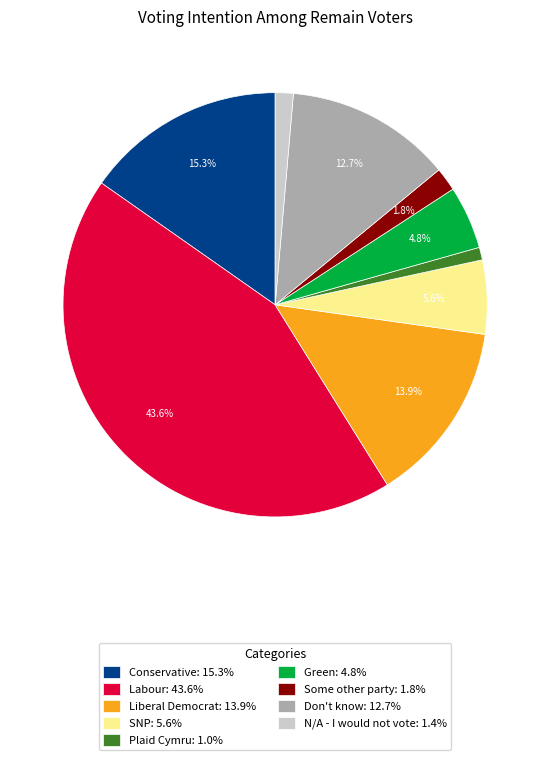

Combined, do Conservative: 15.3% and Don't know: 12.7% account for over 50%?

No